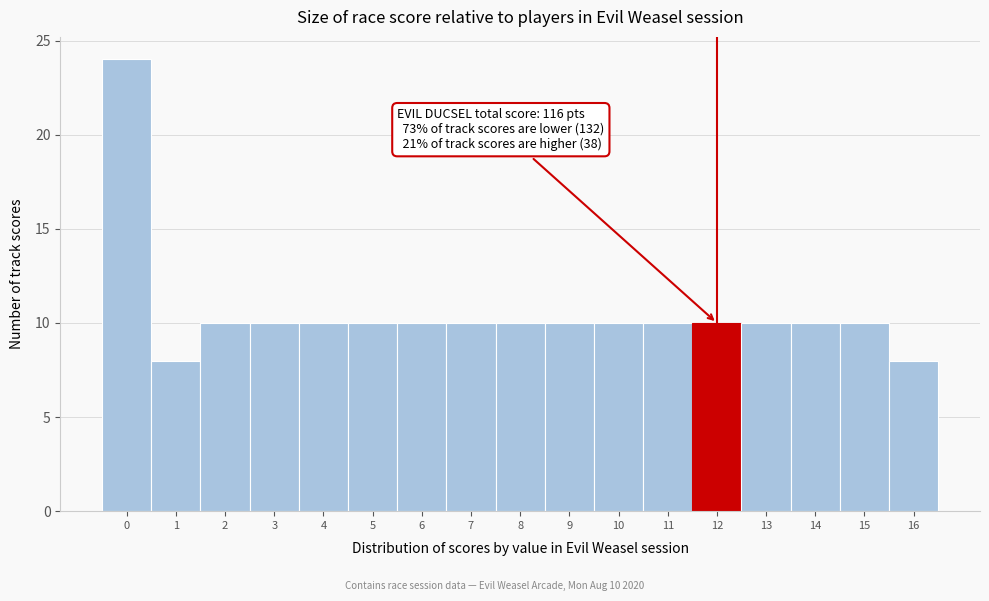

Reading left to right, what are all the values shown in this chart?

0=24	1=8	2=10	3=10	4=10	5=10	6=10	7=10	8=10	9=10	10=10	11=10	12=10	13=10	14=10	15=10	16=8